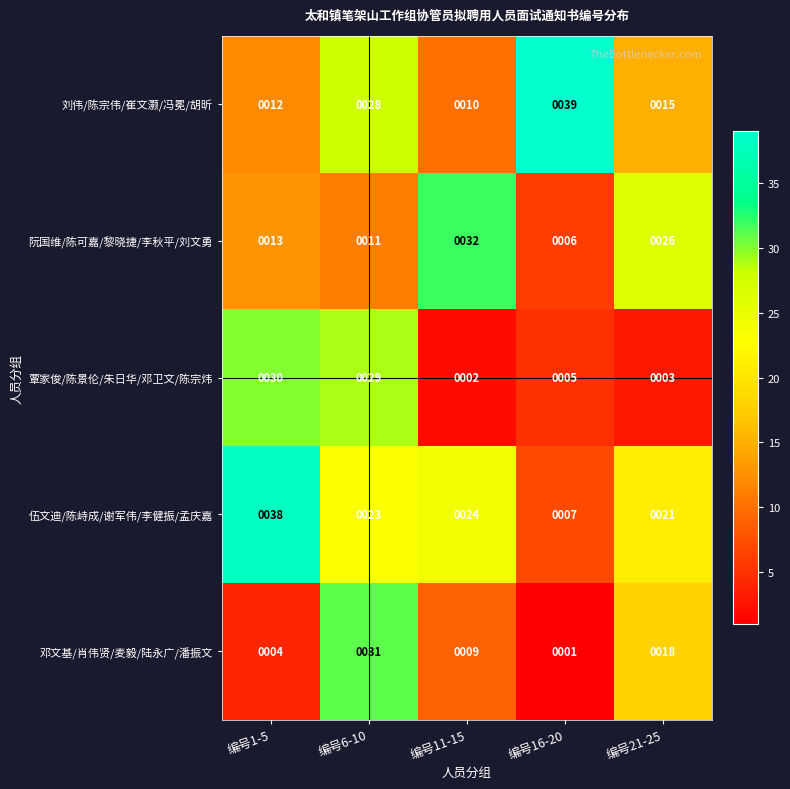

The value of 刘伟/陈宗伟/崔文灏/冯冕/胡昕 at 编号16-20 is 22. True or false?

False